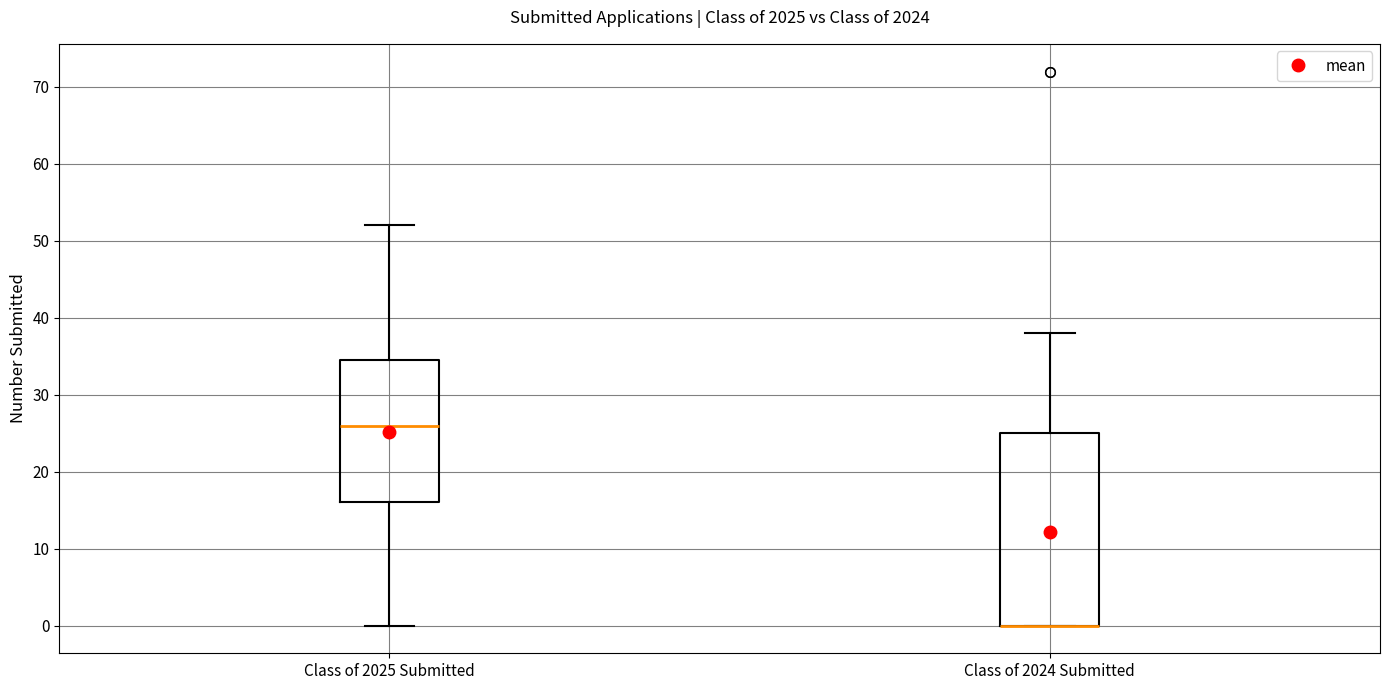

Reading left to right, read every box against the y-axis: the position of its median line, the range the box covers, and the ends of its whiskers. The values are not printed on the chart, so give them approximately, as read against the axis.

Class of 2025 Submitted: median 26, box 16 to 35, whiskers 0 to 52
Class of 2024 Submitted: median 0 (drawn on the box's lower edge), box 0 to 25, whiskers 0 to 38